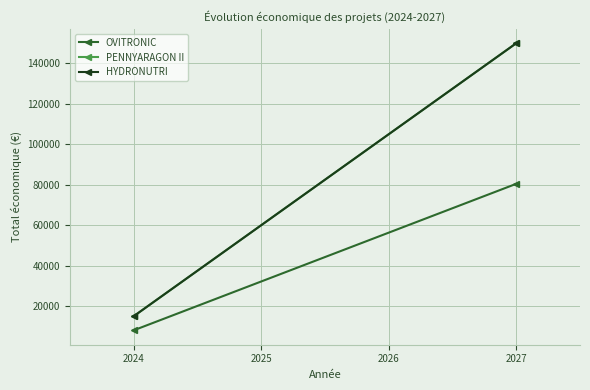

What are all the series names shown in the legend?

OVITRONIC, PENNYARAGON II, HYDRONUTRI